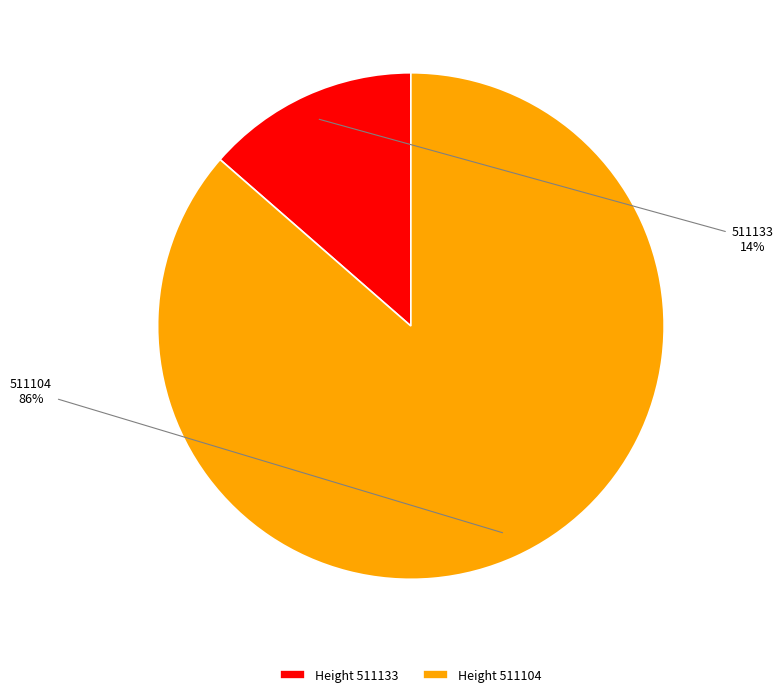

To the nearest percent, what is the combined percentage of Height 511133 and Height 511104?

100%